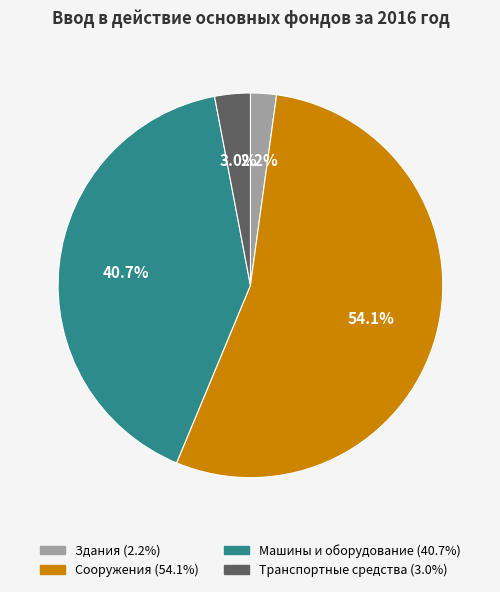

Is there a majority slice in this chart?

Yes